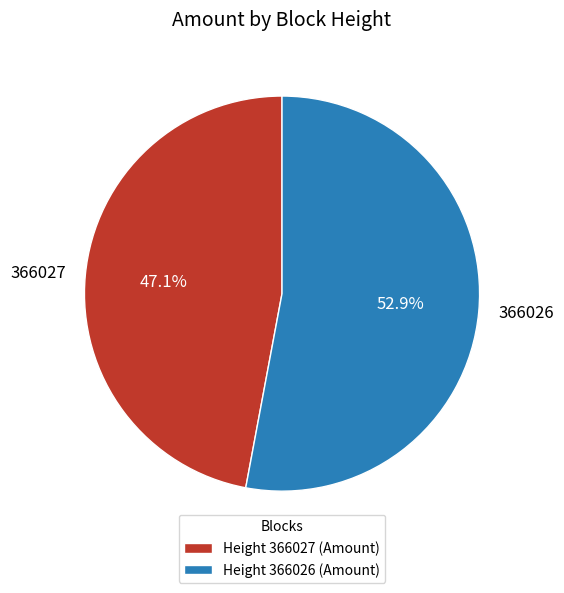

Is there any slice that represents more than half of the pie?

Yes